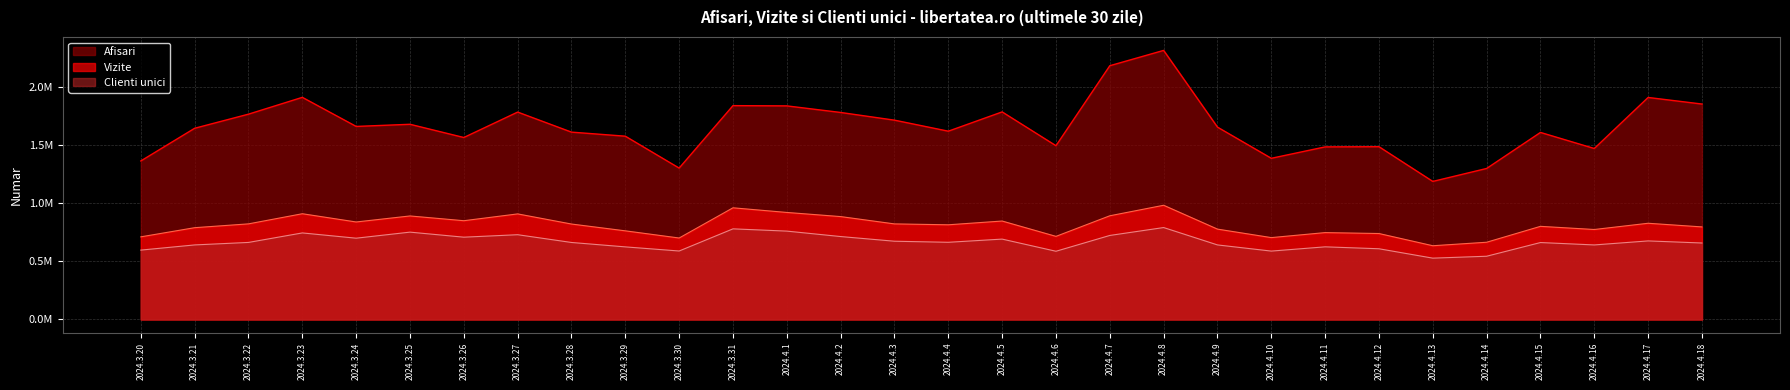

Between 2024.3.27 and 2024.3.31, which is larger?

2024.3.31